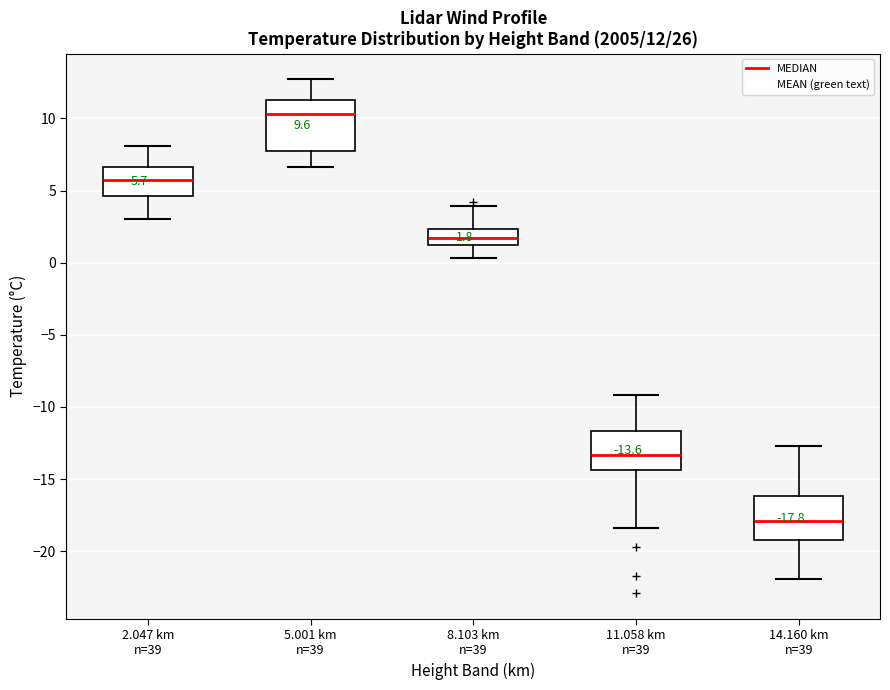

Which box's median line is the highest?

5.001 km n=39